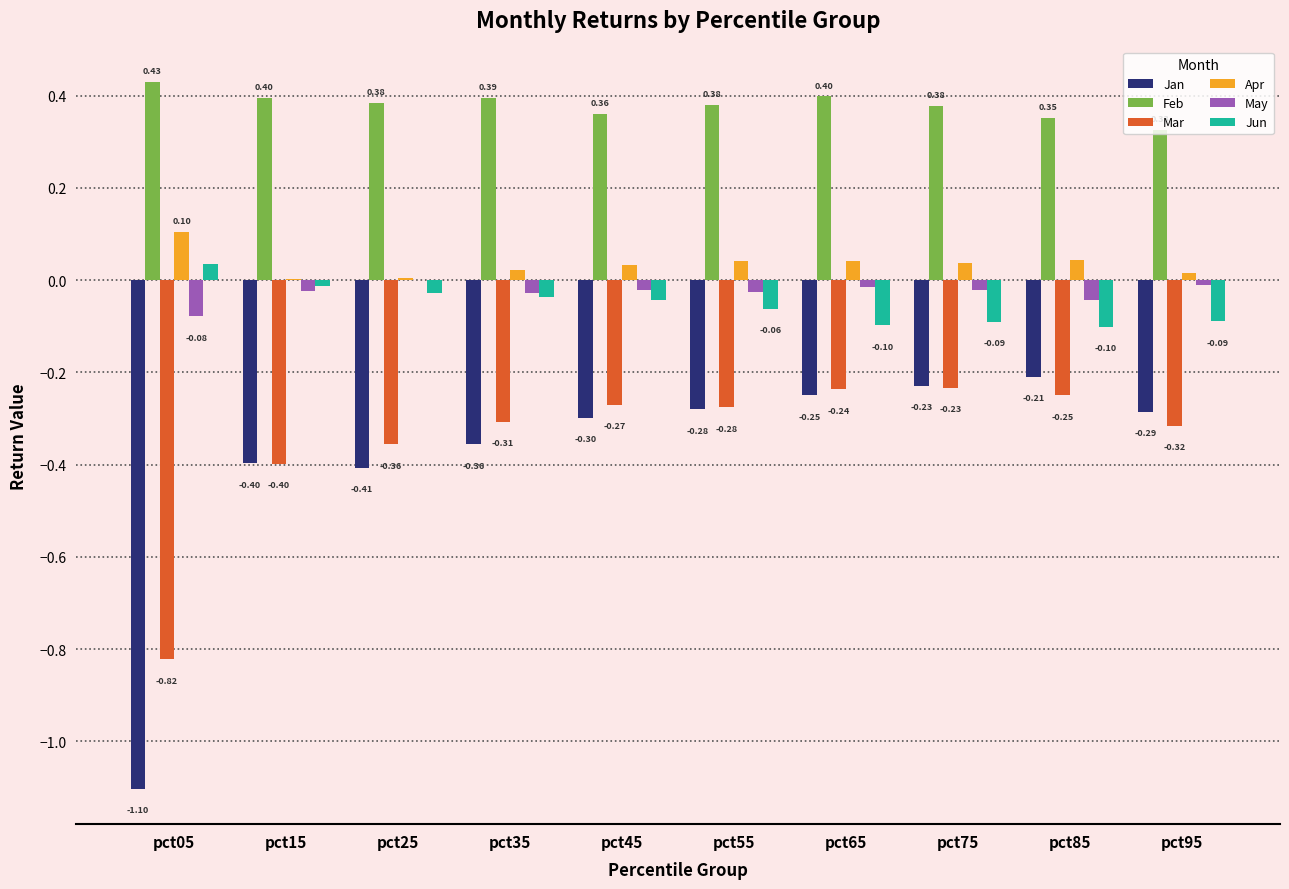

Is the value of May at pct15 greater than the value of Mar at pct65?

Yes